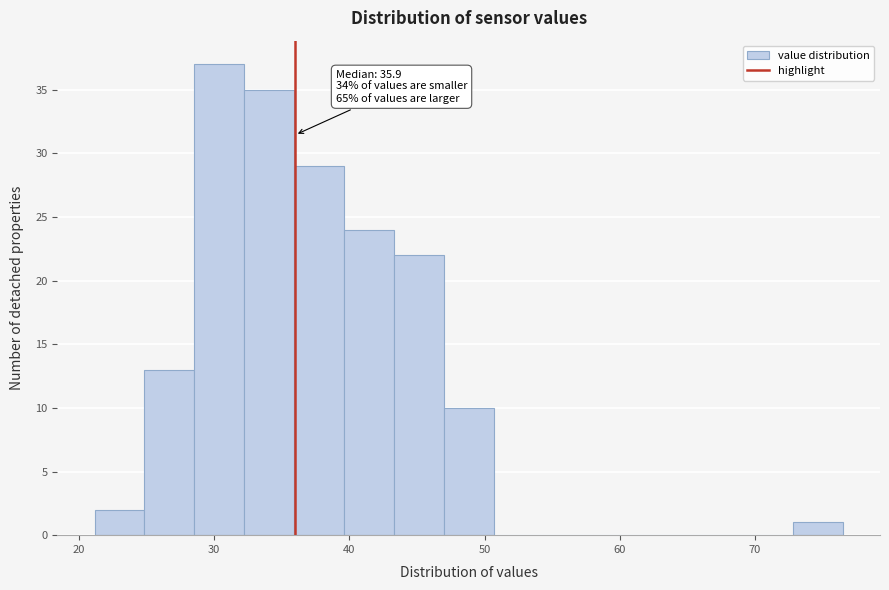

Around what value on the x-axis is the tallest bar? Give the approximate position of its centre, as read against the axis.

30